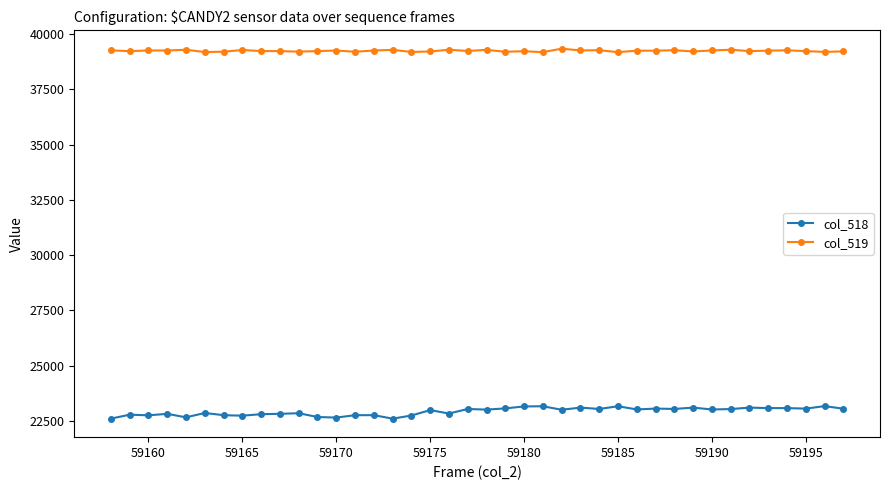

What is the difference between the second highest and minimum values in the col_518 series?

561